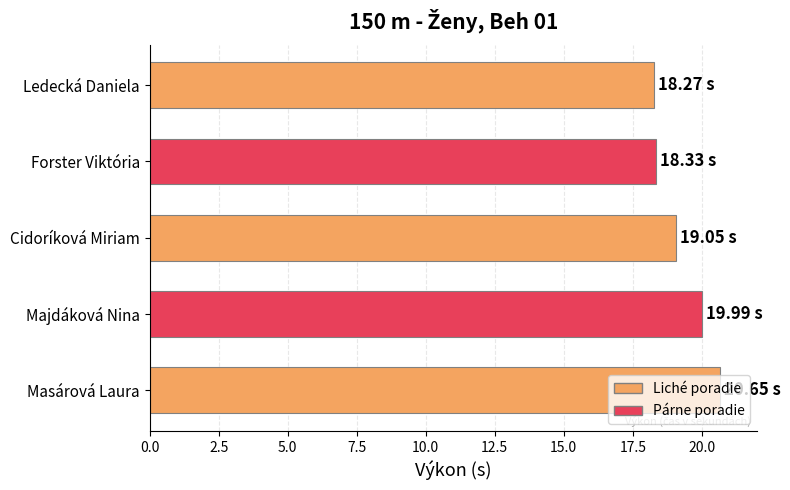

Which has a higher value, Ledecká Daniela or Masárová Laura?

Masárová Laura